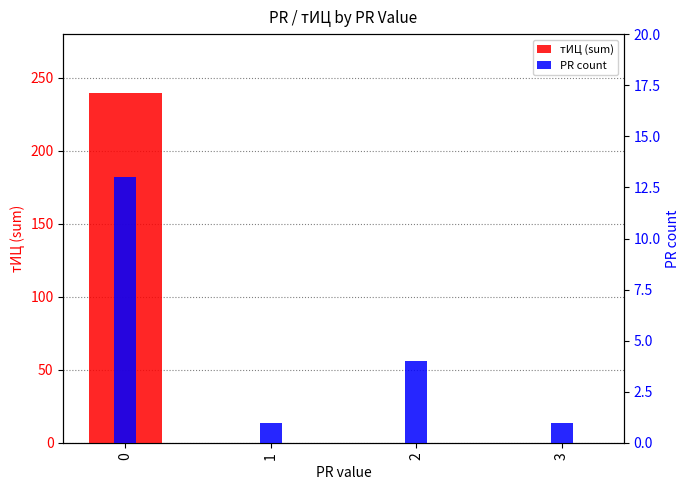

Is the value of тИЦ (sum) at 0 greater than the value of PR count at 0?

Yes